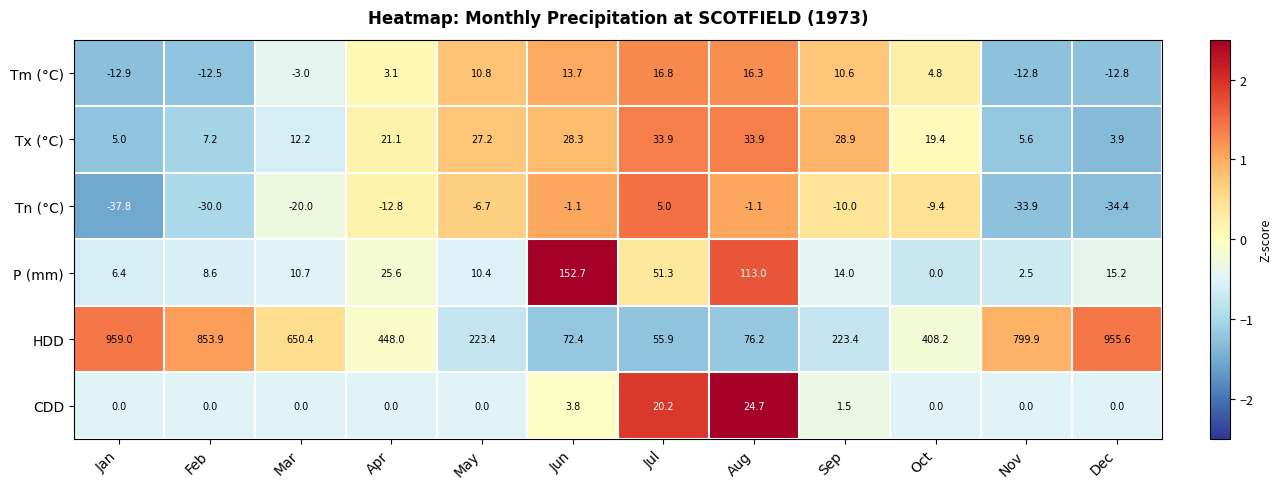

What is the total value across all series at Apr?

485.0